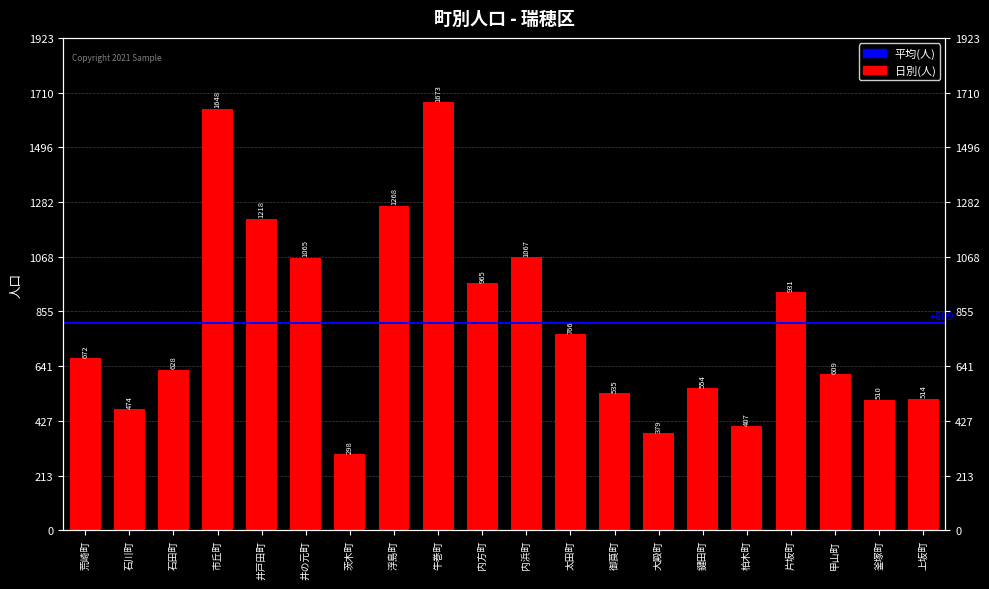

What position from the left is 片坂町?

17